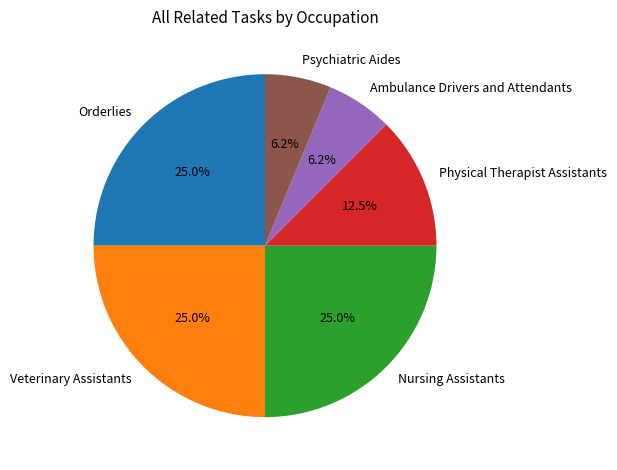

Is there any slice that represents more than half of the pie?

No